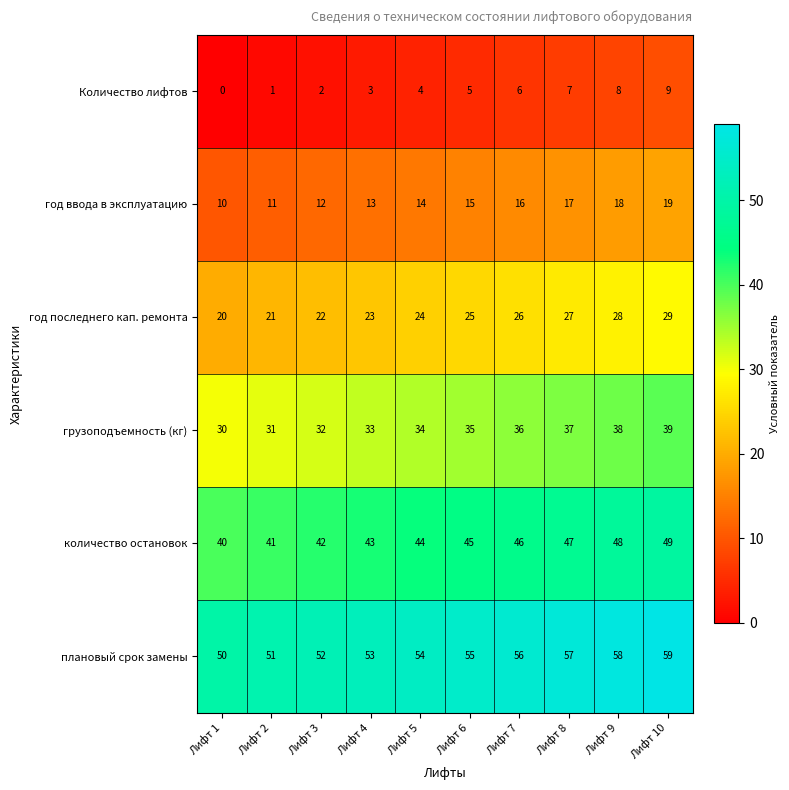

What is the approximate value of Количество лифтов at Лифт 10?

9